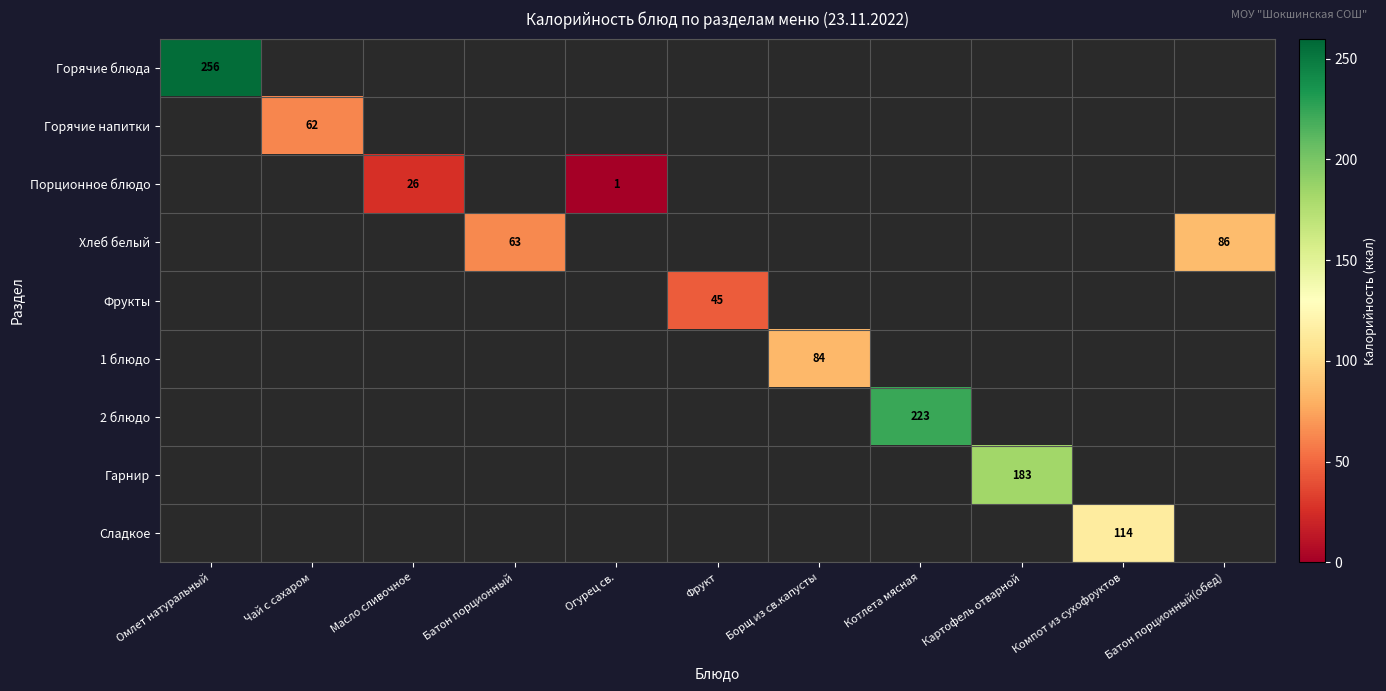

Is it true that Горячие блюда equals 99 at Омлет натуральный?

False